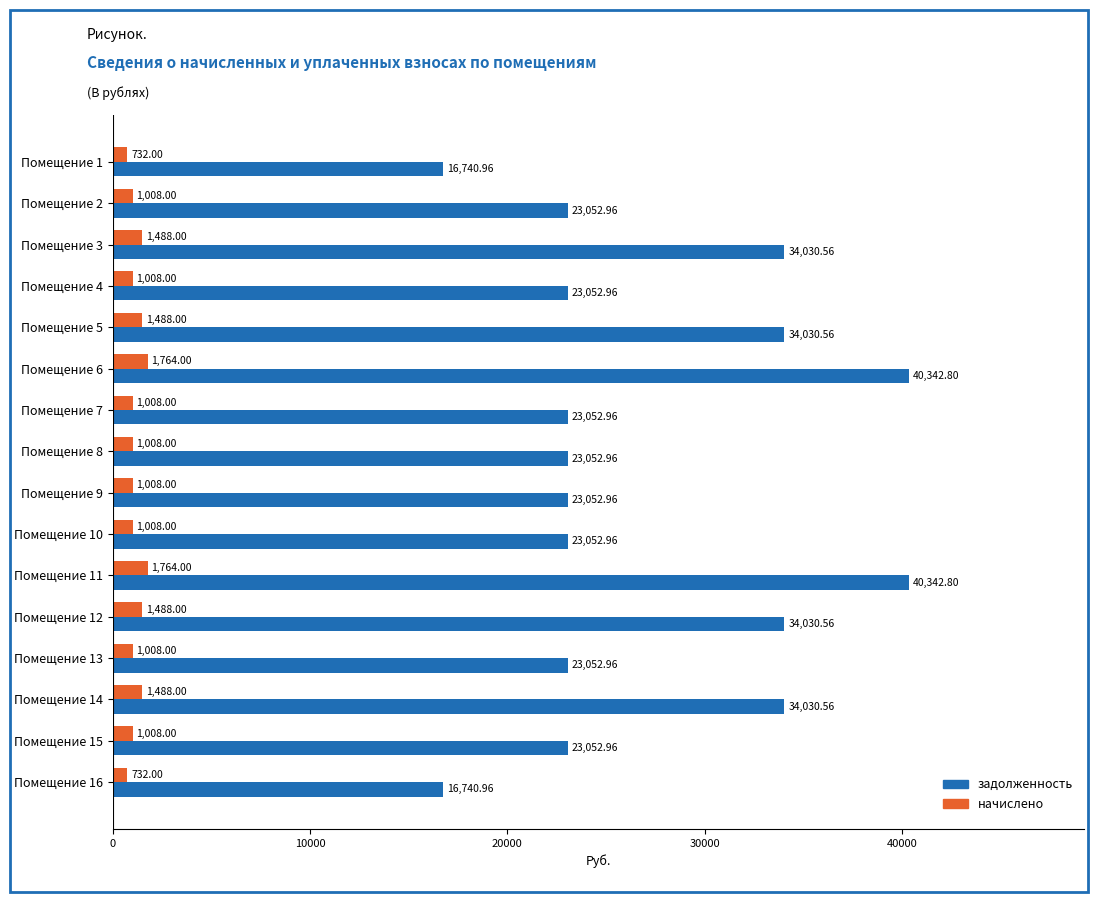

List the series in order of their peak value, highest first.

задолженность, начислено